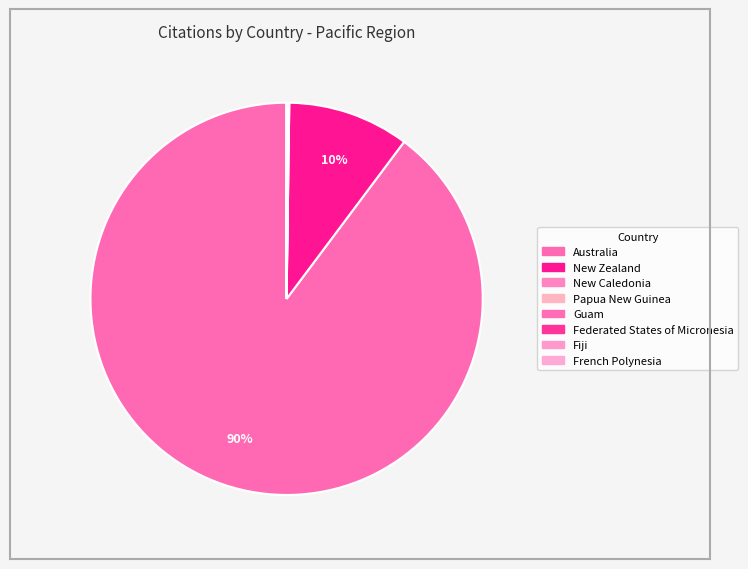

Does any single category account for the majority?

Yes